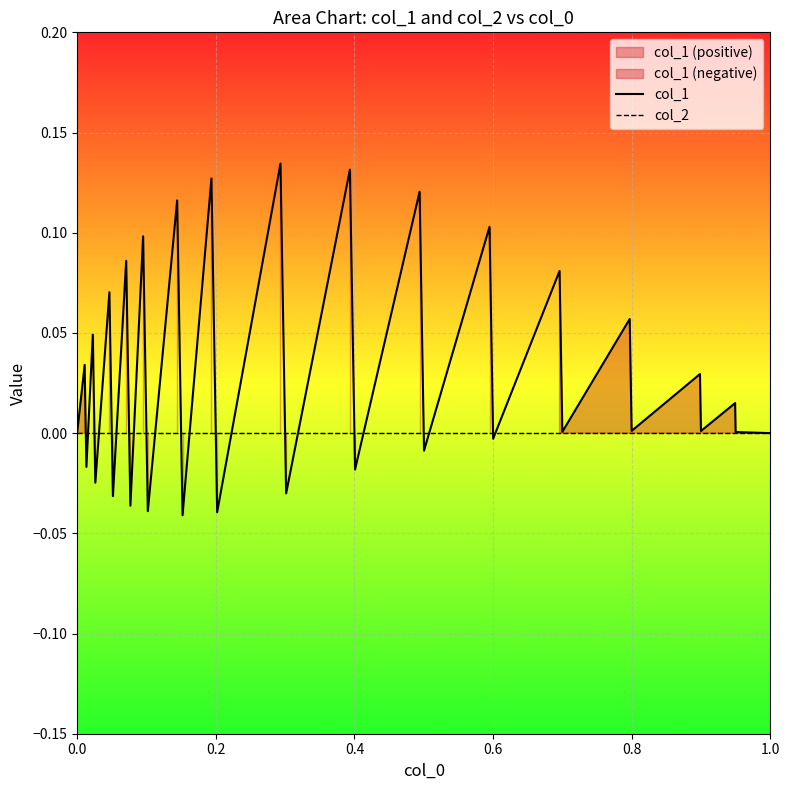

The col_2 series shows 0.0 at 1.0. True or false?

True